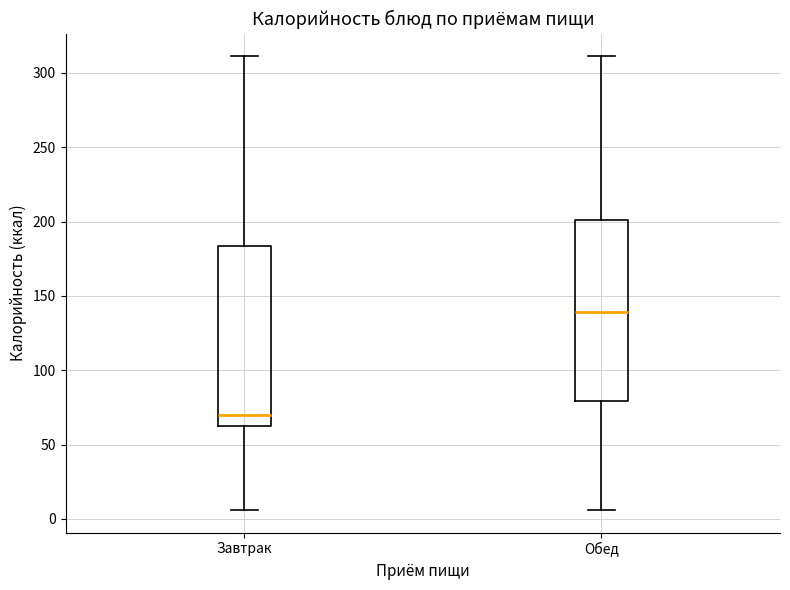

Reading left to right, read every box against the y-axis: the position of its median line, the range the box covers, and the ends of its whiskers. The values are not printed on the chart, so give them approximately, as read against the axis.

Завтрак: median 70, box 60 to 185, whiskers 5 to 310
Обед: median 140, box 80 to 200, whiskers 5 to 310